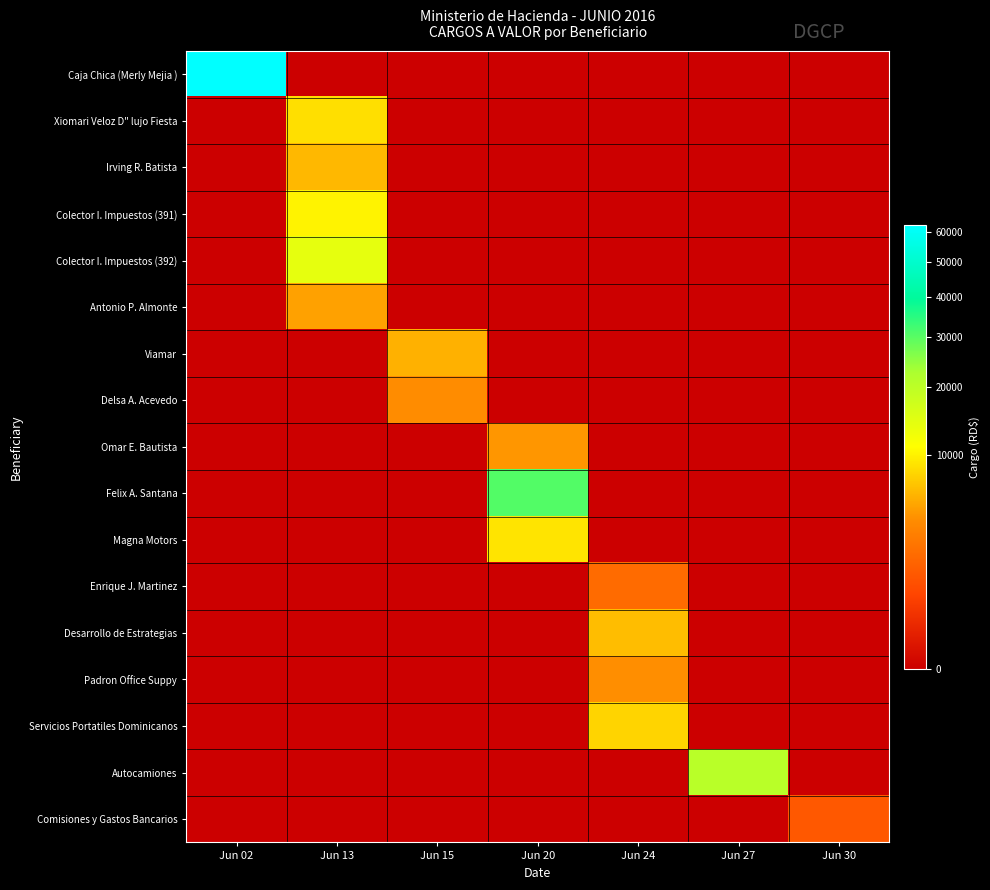

Count the number of categories in the chart.

7